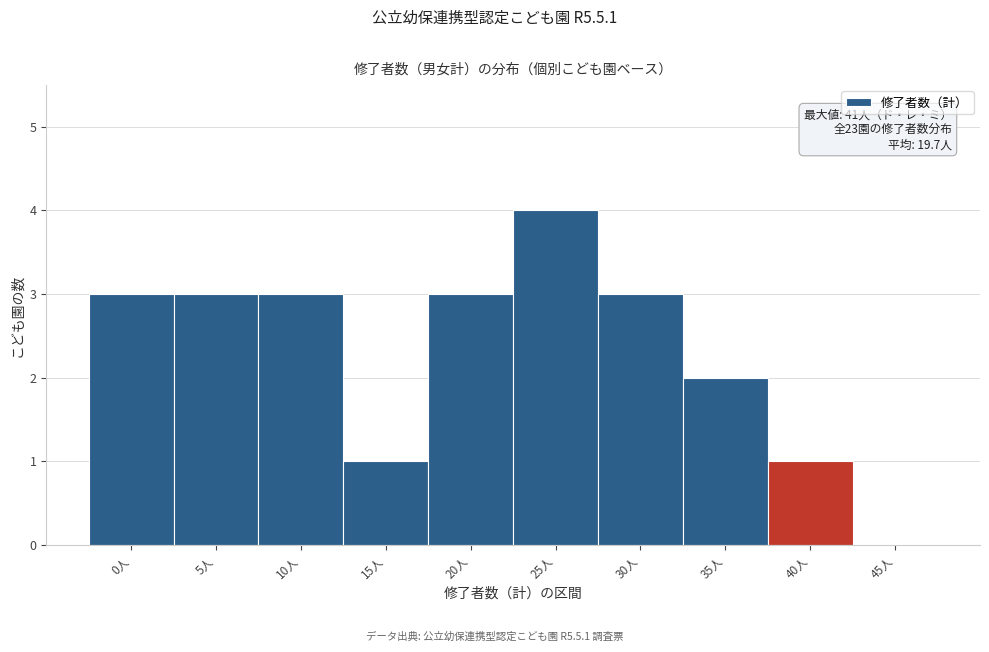

Reading left to right, list all the values displayed in this chart.

0人=3	5人=3	10人=3	15人=1	20人=3	25人=4	30人=3	35人=2	40人=1	45人=0